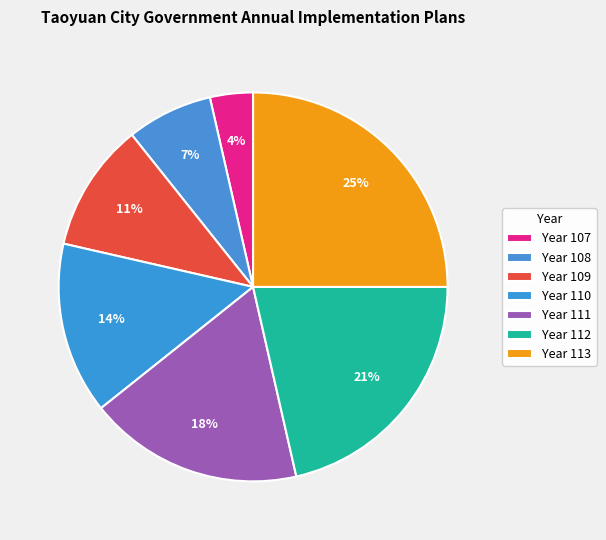

To the nearest percent, what is the difference between the largest and smallest slice percentages?

21%